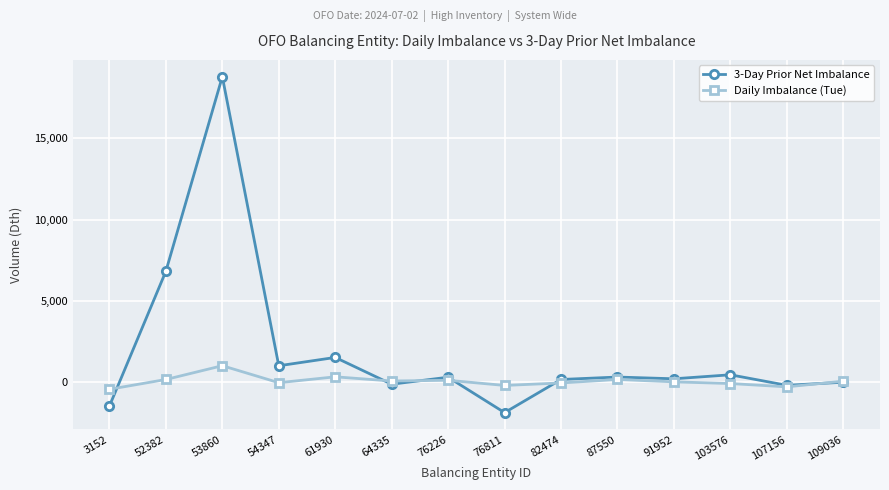

Rank the series by their average value, from lowest to highest.

Daily Imbalance (Tue), 3-Day Prior Net Imbalance